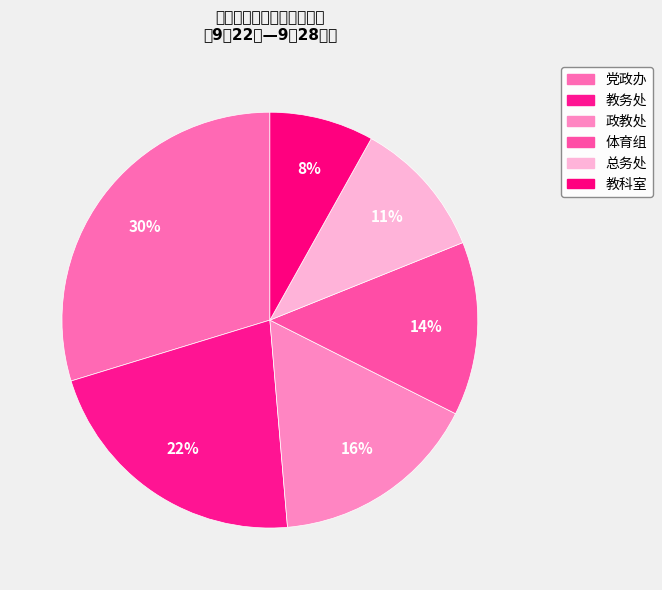

How many segments does this pie chart have?

6